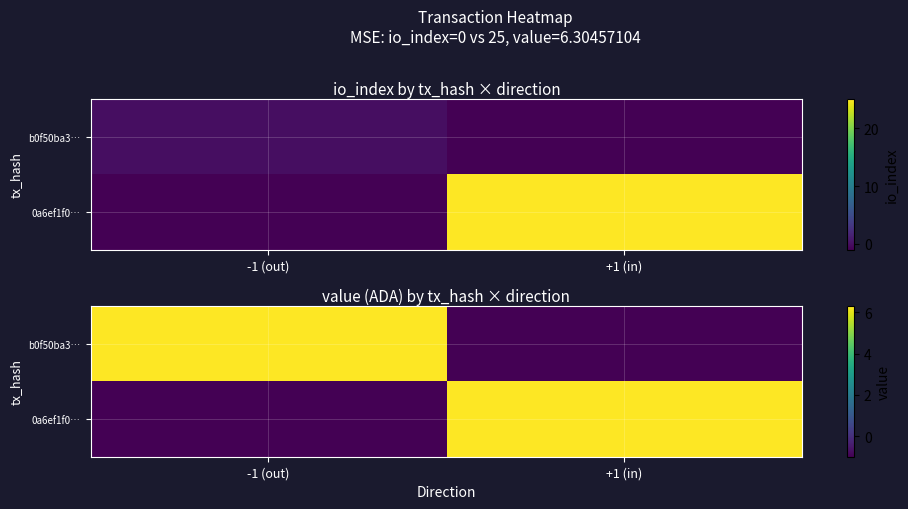

What is the difference between the maximum and minimum values in the b0f50ba3… series?

7.3